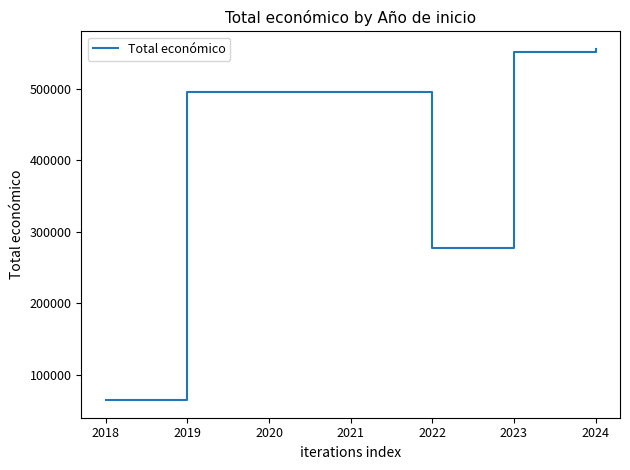

True or false: the data shows 99780.8 at 2019.

False